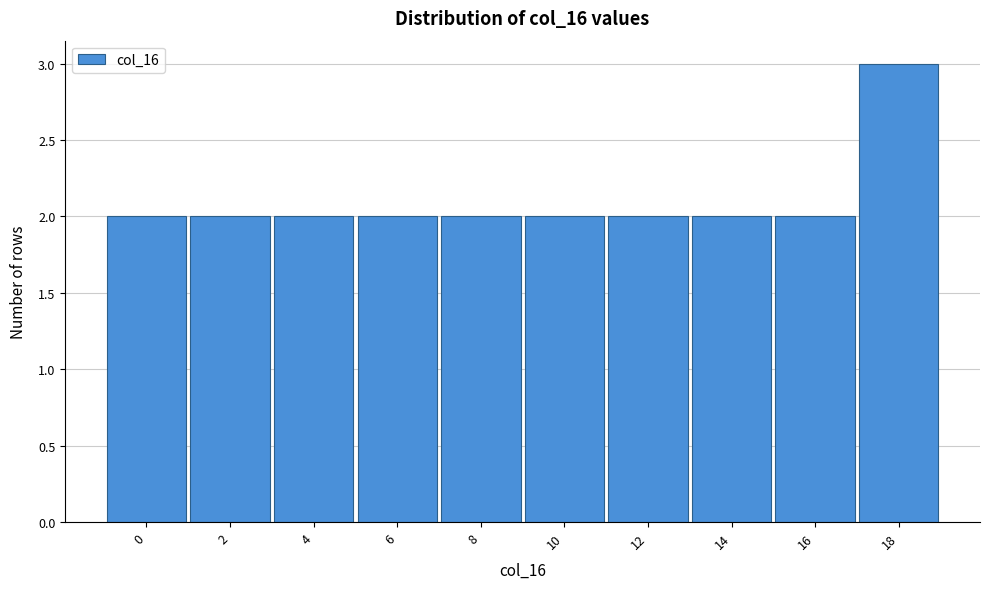

Reading right to left, extract all data points from this chart.

3	2	2	2	2	2	2	2	2	2